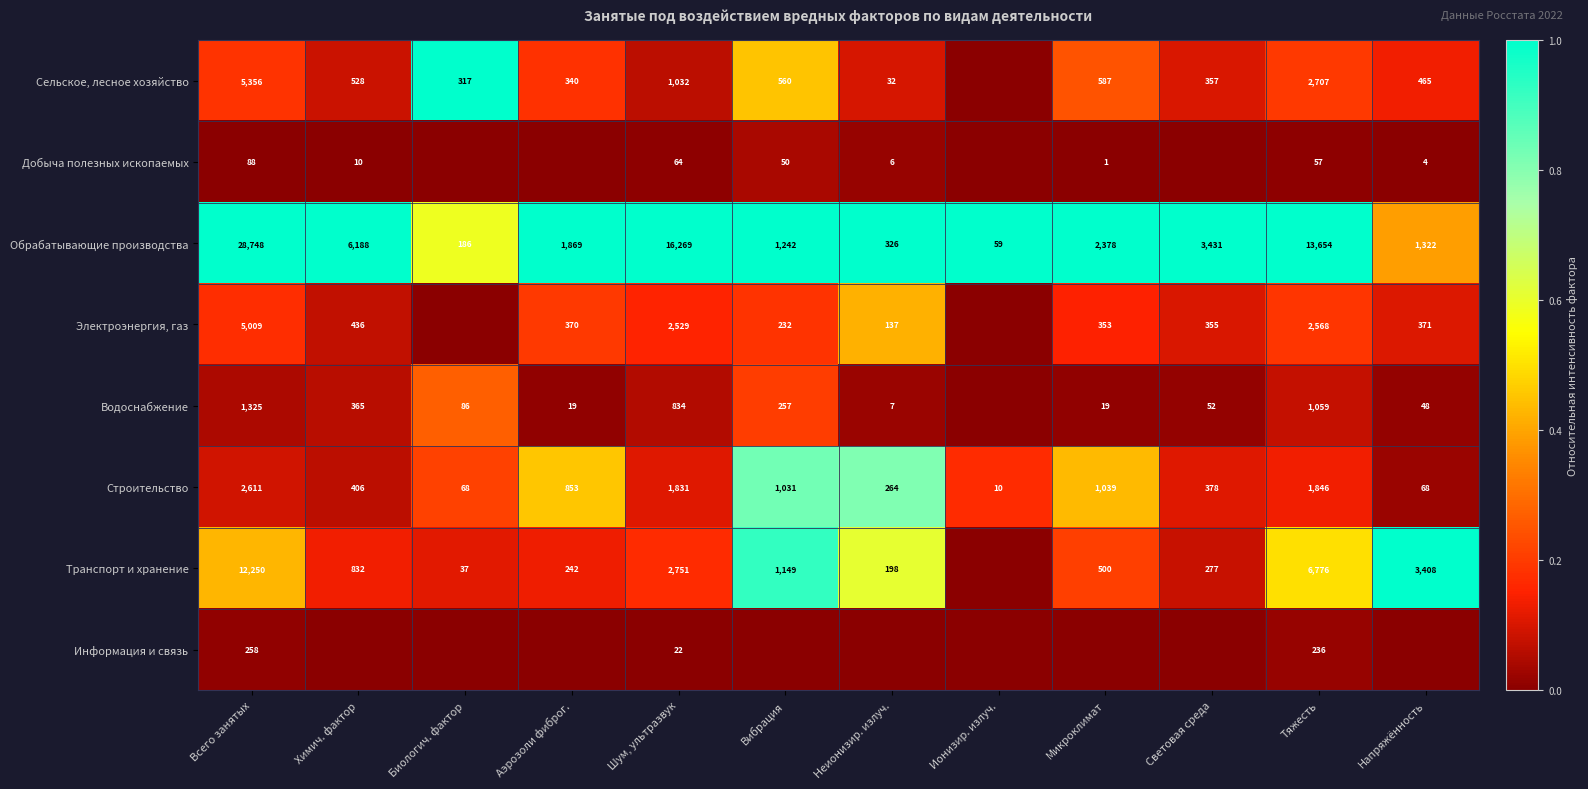

The value of Водоснабжение at Напряжённость is 48. True or false?

True